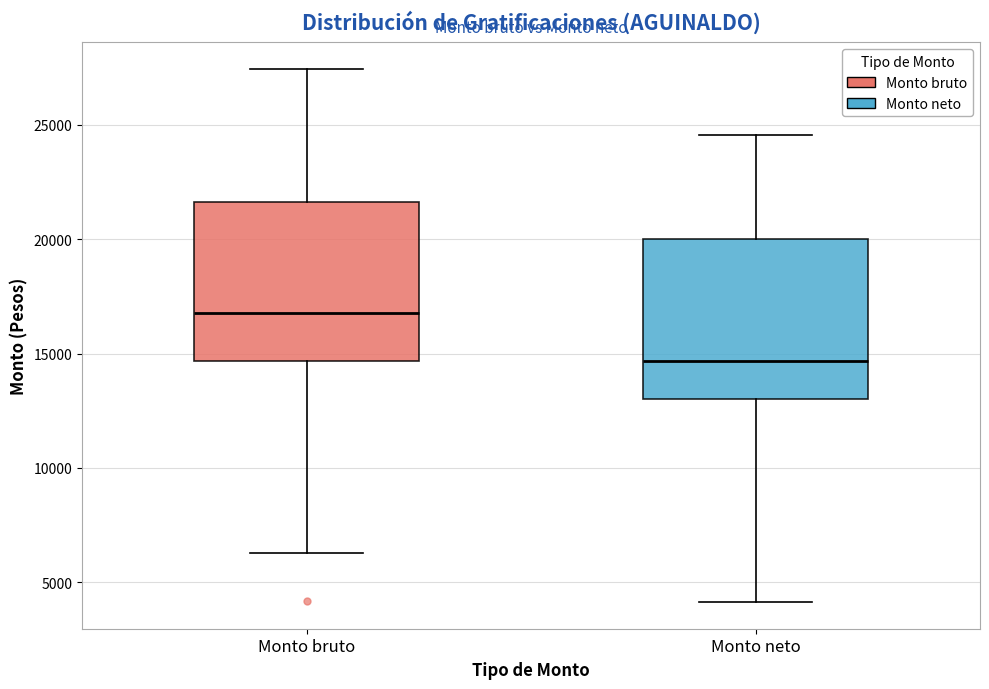

Which box's median line is the lowest?

Monto neto